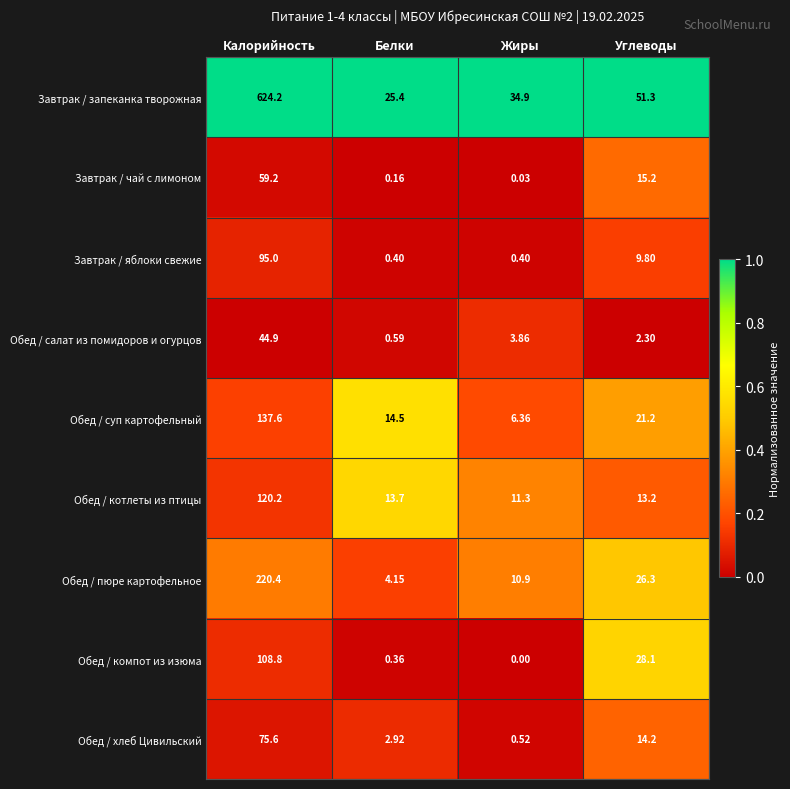

At which category is the sum across all series the highest?

Калорийность